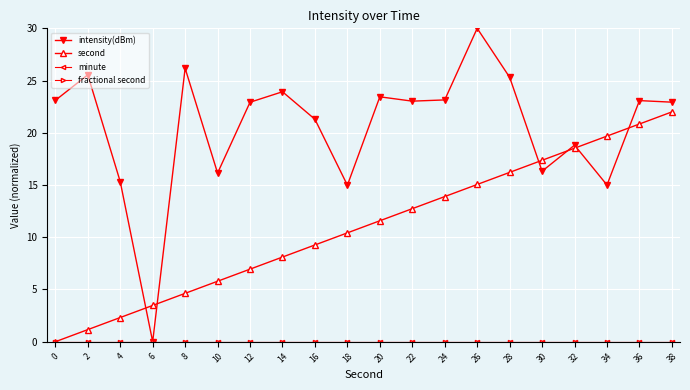

How many distinct data groups are displayed?

4